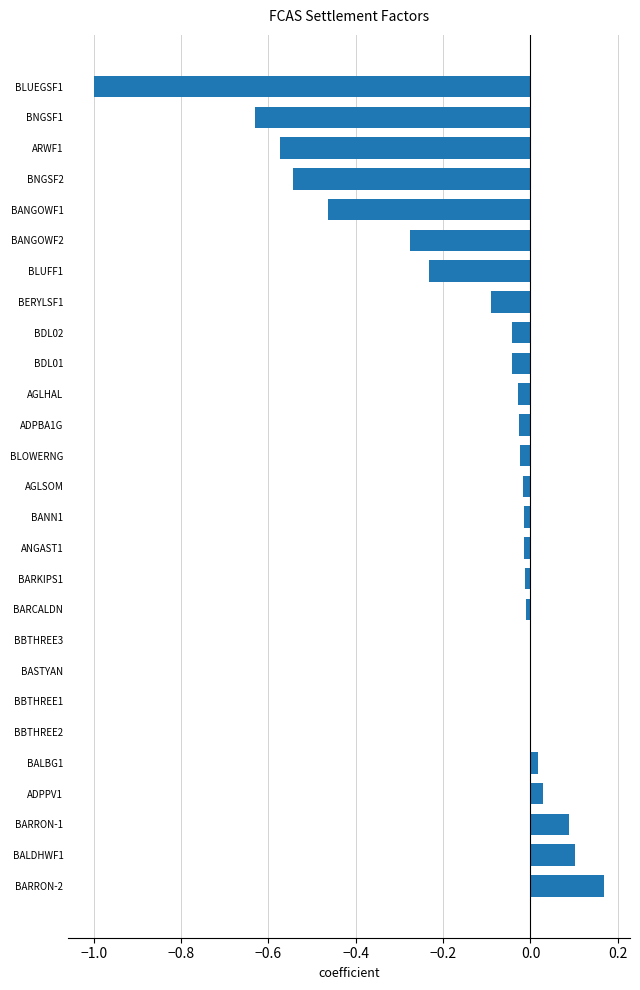

Which category has the highest value across all series?

BARRON-2